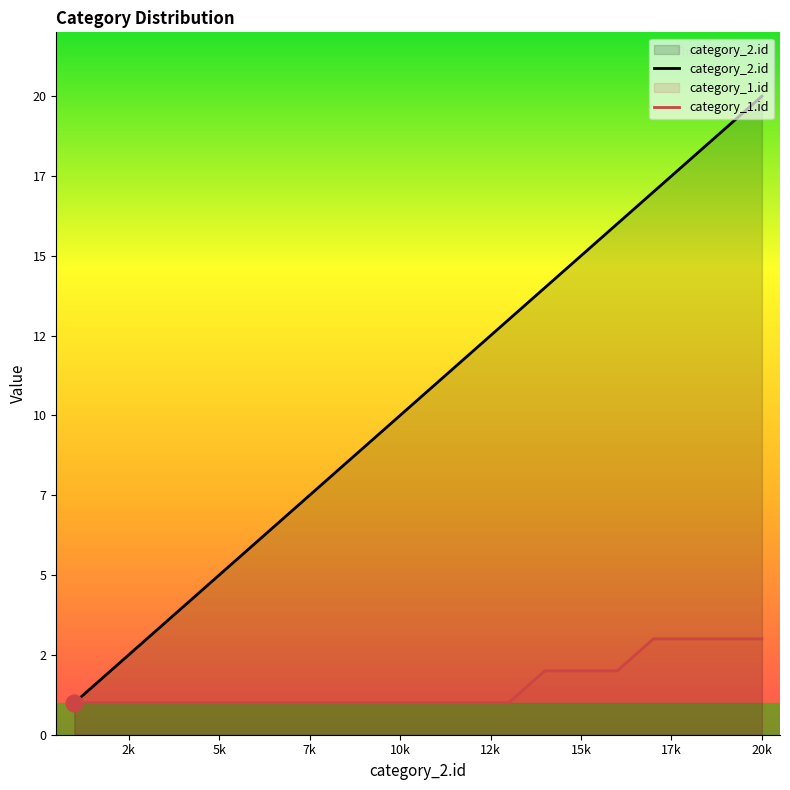

What is the difference between the maximum and minimum values in the category_1.id series?

2